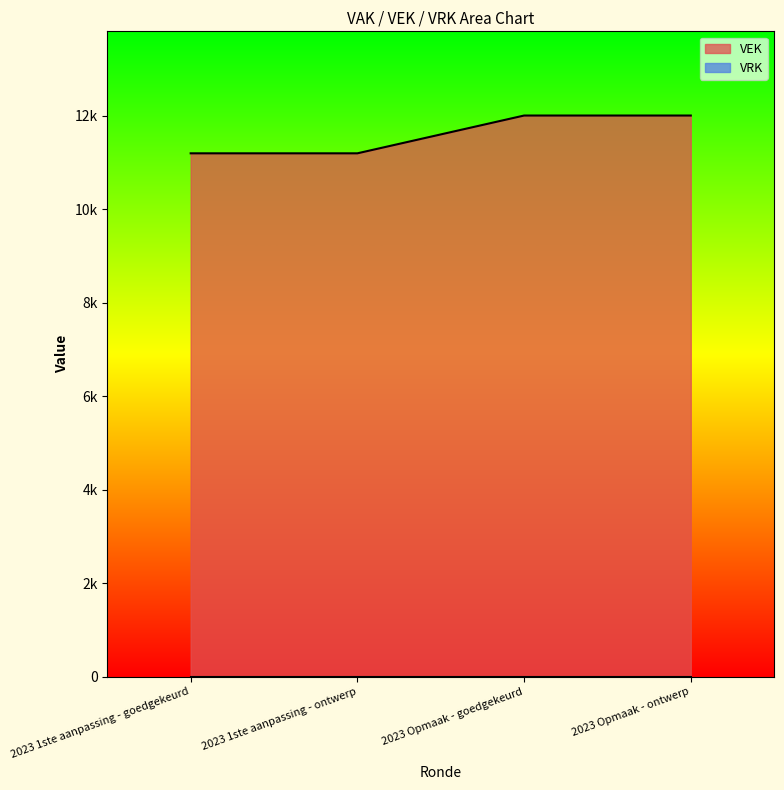

True or false: the data has more than 2 interior local peaks.

False